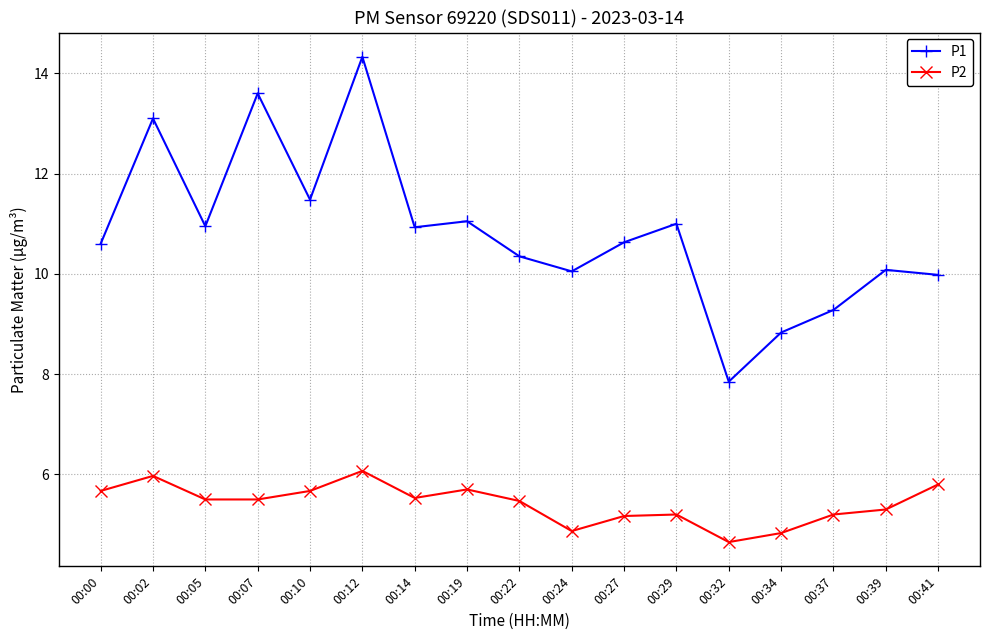

True or false: P2 and P1 cross at least once.

False